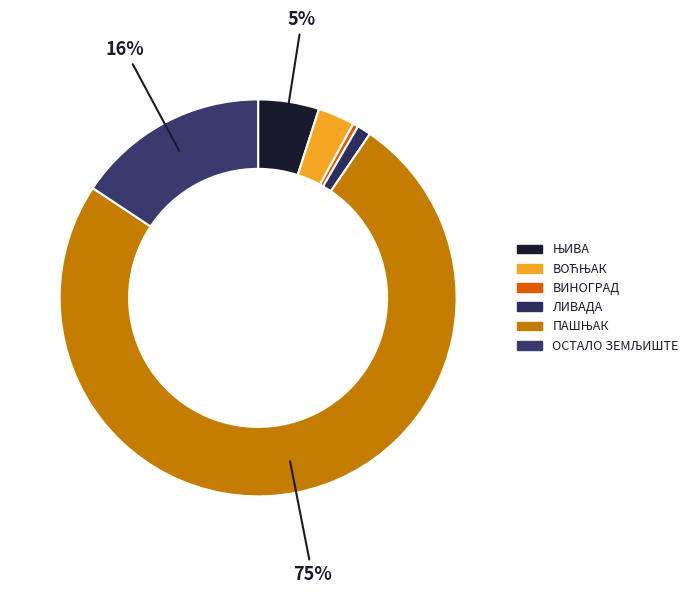

Is the sum of ЛИВАДА and ВОЋЊАК greater than half?

No